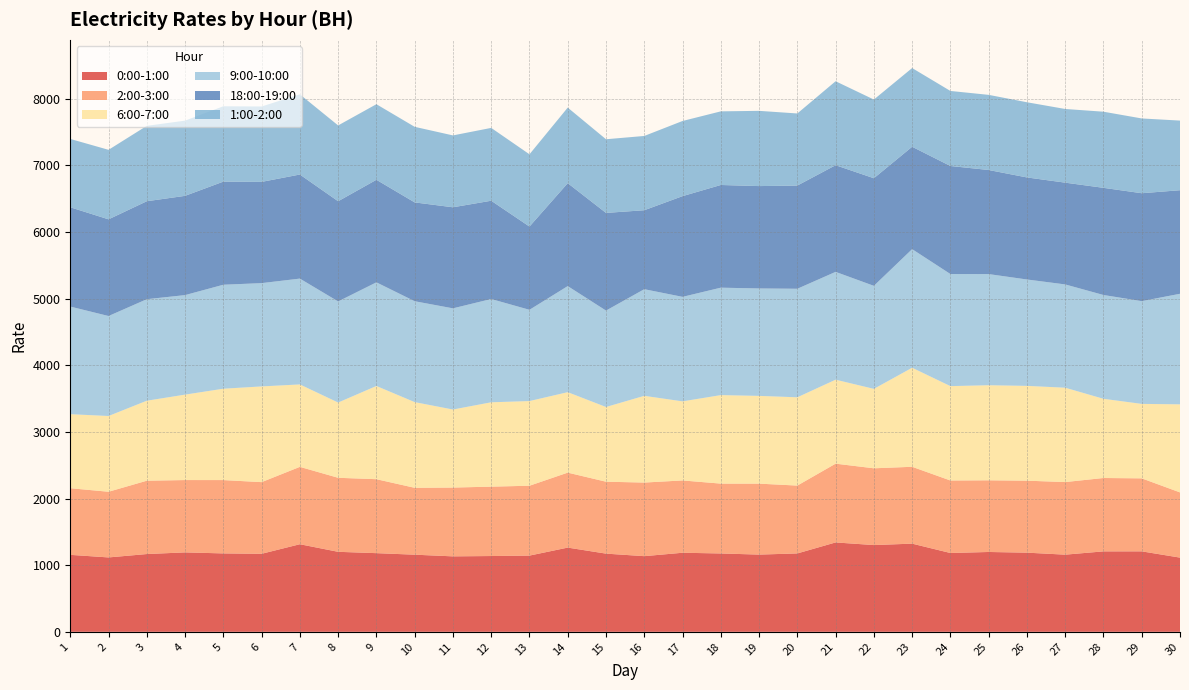

Reading left to right, what are all the values shown in this chart?

0:00-1:00: 1155.2	1116.3	1167.1	1191.9	1176.7	1171.0	1314.5	1200.6	1180.5	1157.5	1132.4	1137.3	1144.0	1263.9	1173.4	1135.5	1186.5	1175.9	1158.9	1176.3	1341.4	1301.9	1323.2	1182.8	1198.2	1188.0	1157.9	1207.2	1207.5	1113.6
2:00-3:00: 999.8	985.7	1100.6	1085.6	1100.5	1075.3	1161.2	1110.8	1110.0	1003.6	1032.5	1041.2	1048.3	1125.1	1079.4	1104.5	1085.2	1048.2	1064.8	1018.3	1182.2	1152.1	1153.5	1088.2	1075.5	1080.2	1089.4	1101.2	1095.6	978.7
6:00-7:00: 1111.2	1136.9	1200.6	1282.3	1371.3	1436.6	1237.1	1129.6	1398.8	1286.2	1171.3	1266.2	1270.8	1207.4	1121.2	1301.7	1186.9	1328.3	1317.1	1325.0	1260.3	1192.2	1486.4	1416.5	1427.0	1422.9	1416.2	1188.8	1117.5	1321.8
9:00-10:00: 1615.1	1500.5	1523.5	1493.6	1560.5	1550.2	1588.4	1517.4	1555.7	1514.1	1518.5	1549.9	1369.6	1592.2	1447.0	1600.4	1568.3	1612.4	1612.3	1629.0	1618.3	1546.3	1780.2	1682.3	1668.1	1596.9	1550.1	1557.8	1542.1	1659.2
18:00-19:00: 1490.1	1450.8	1470.2	1489.5	1547.4	1519.3	1561.9	1503.4	1538.9	1482.9	1516.6	1475.0	1249.2	1544.6	1465.7	1185.1	1511.4	1541.1	1536.2	1548.7	1600.6	1614.7	1536.4	1621.3	1561.9	1531.3	1527.3	1608.3	1619.4	1554.2
1:00-2:00: 1025.5	1043.4	1131.6	1128.9	1130.8	1131.6	1203.3	1137.9	1134.3	1134.3	1078.6	1093.1	1084.7	1134.0	1105.7	1114.7	1128.0	1105.0	1129.2	1081.9	1260.2	1181.0	1181.3	1126.2	1127.8	1128.4	1105.8	1142.5	1122.3	1045.1